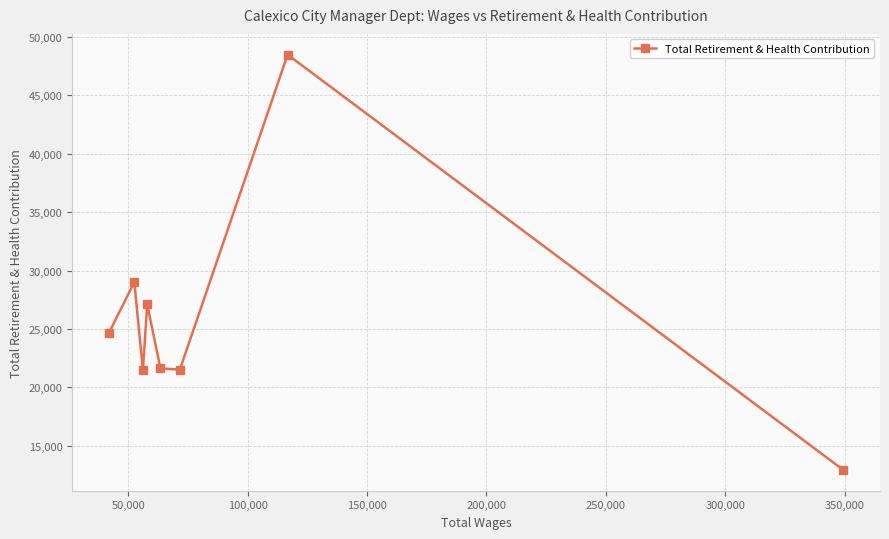

How many data points does each series have?

8